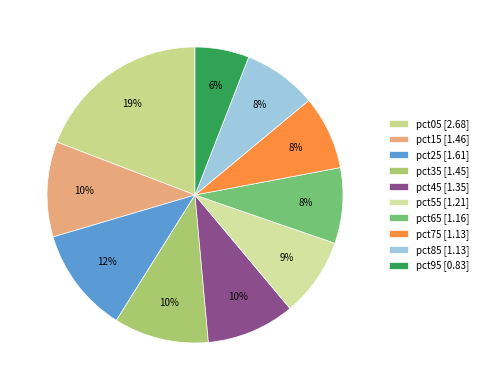

What is the change in value from pct15 to pct75?

-0.3